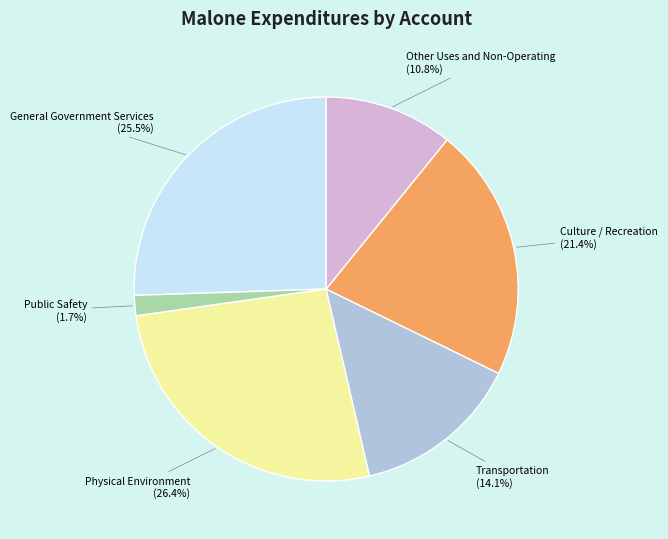

What is the ratio of the value at Culture / Recreation to the value at Transportation?

1.5